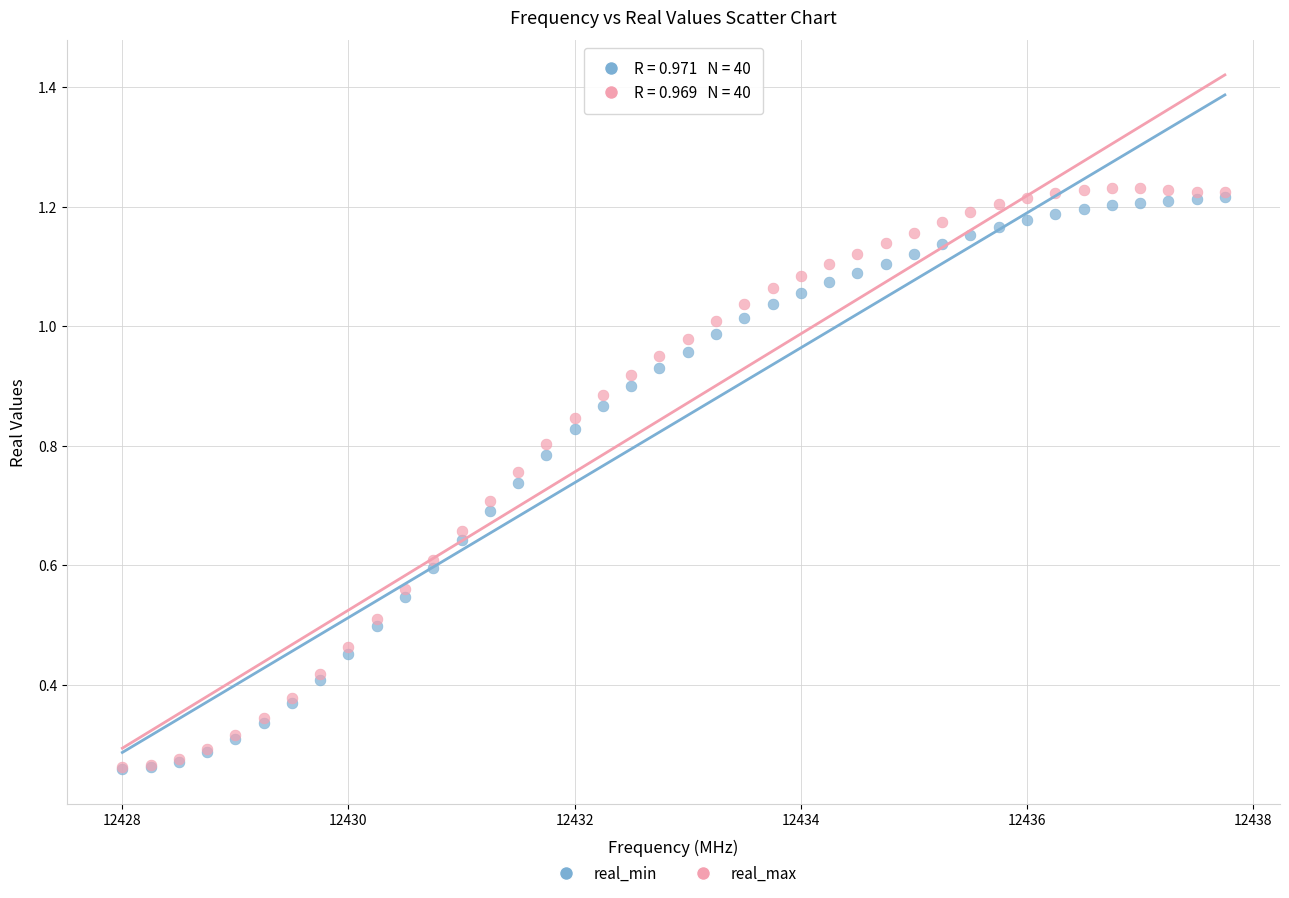

What are all the series names shown in the legend?

real_min, real_max